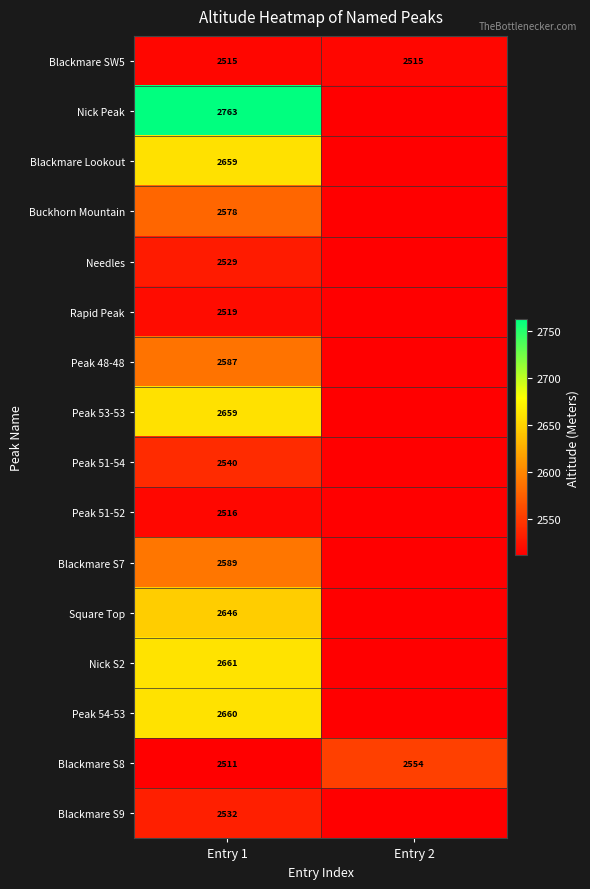

Is it true that Nick Peak equals 1127 at Entry 1?

False